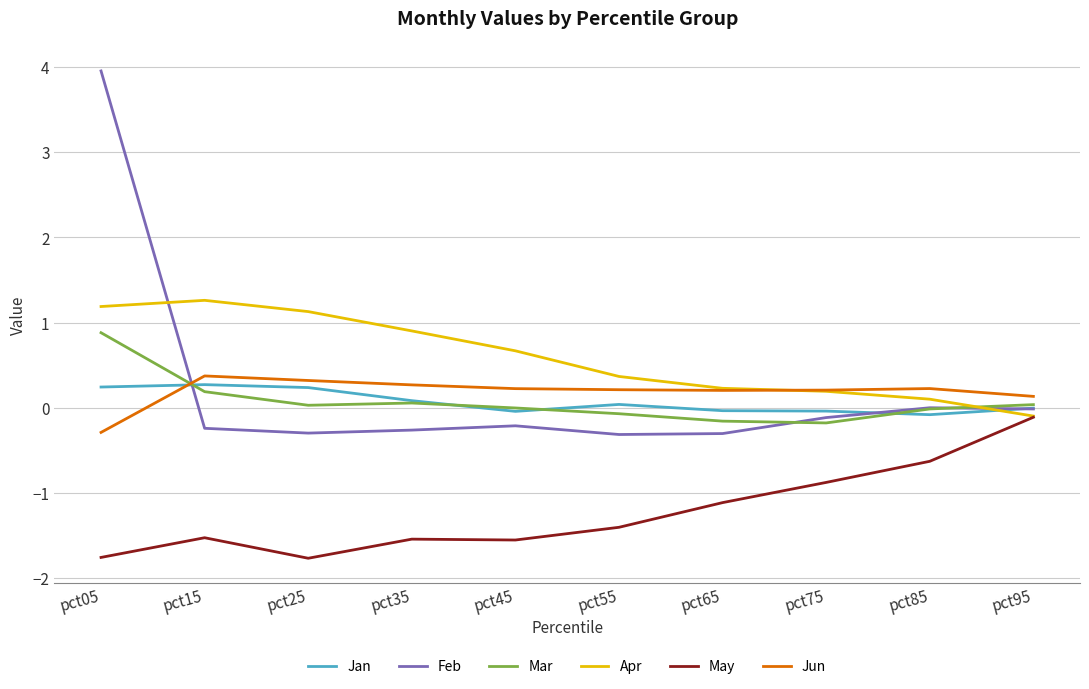

Count the number of categories in the chart.

10